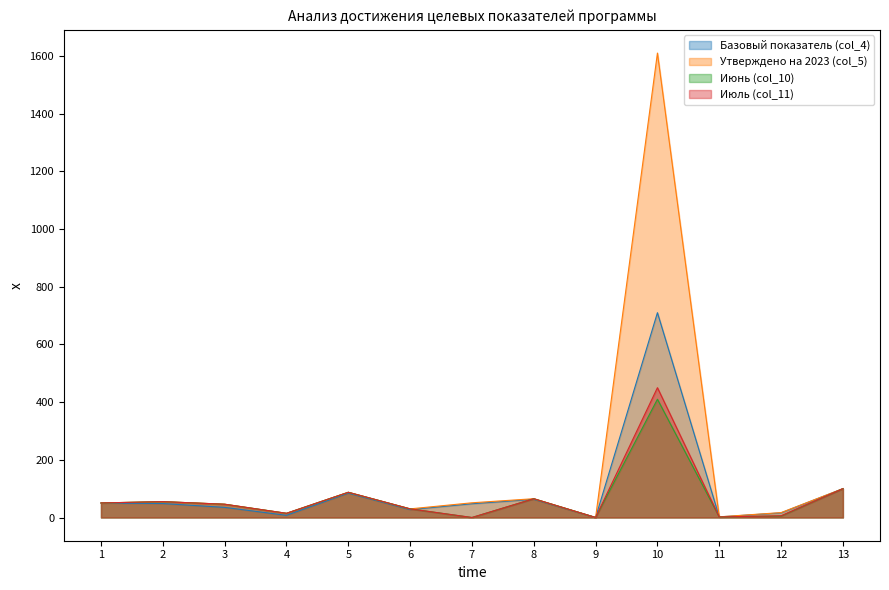

What is the difference between the highest and lowest values at 10?

1200.0